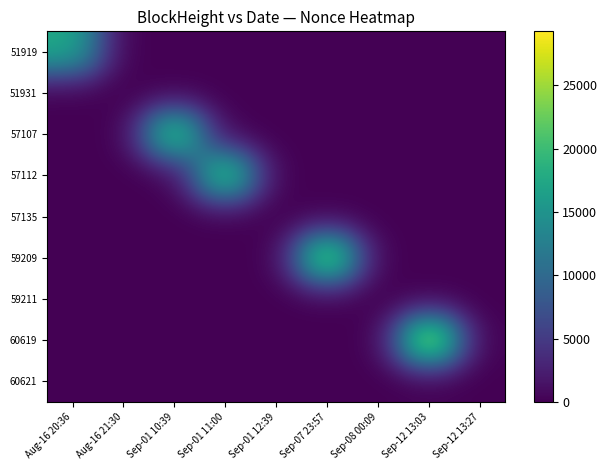

What is the total value across all series at Sep-08 00:09?

2